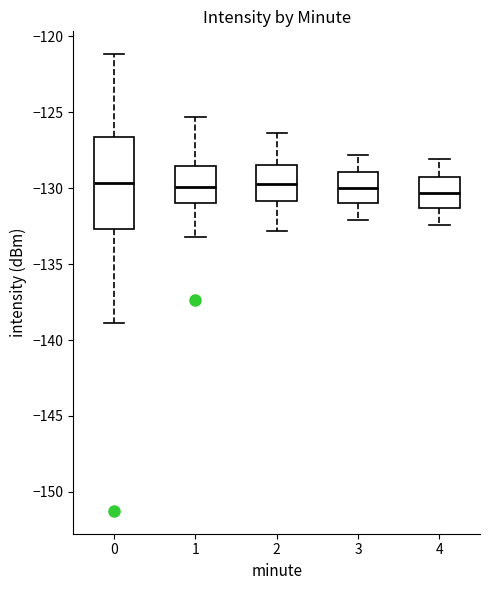

Reading left to right, read every box against the y-axis: the position of its median line, the range the box covers, and the ends of its whiskers. The values are not printed on the chart, so give them approximately, as read against the axis.

0: median -129.5, box -132.5 to -126.5, whiskers -139.0 to -121.0
1: median -130.0, box -131.0 to -128.5, whiskers -133.0 to -125.5
2: median -129.5, box -131.0 to -128.5, whiskers -133.0 to -126.5
3: median -130.0, box -131.0 to -129.0, whiskers -132.0 to -128.0
4: median -130.5, box -131.5 to -129.0, whiskers -132.5 to -128.0